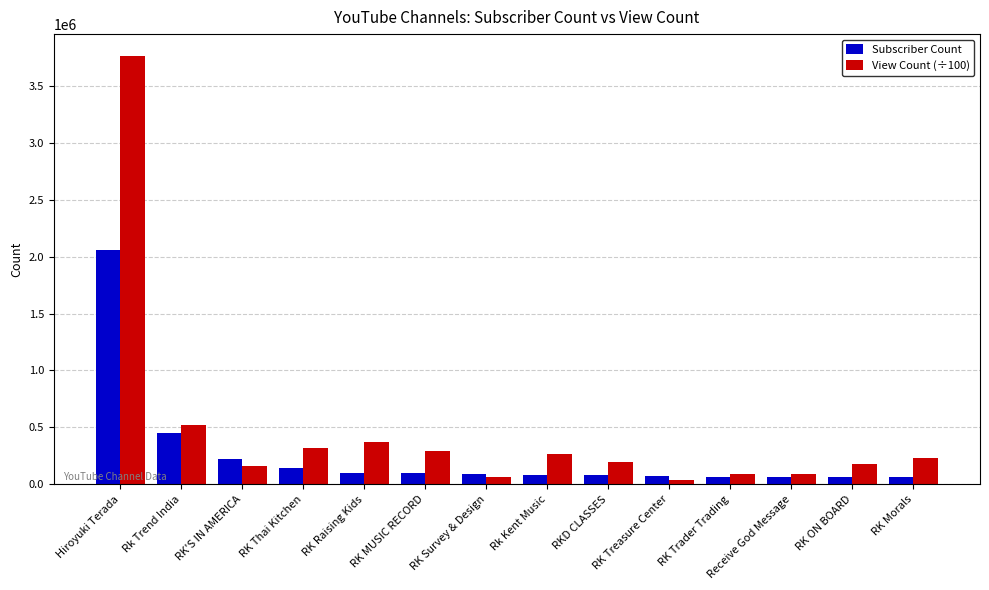

How many values in the View Count (÷100) series exceed 227378?

7